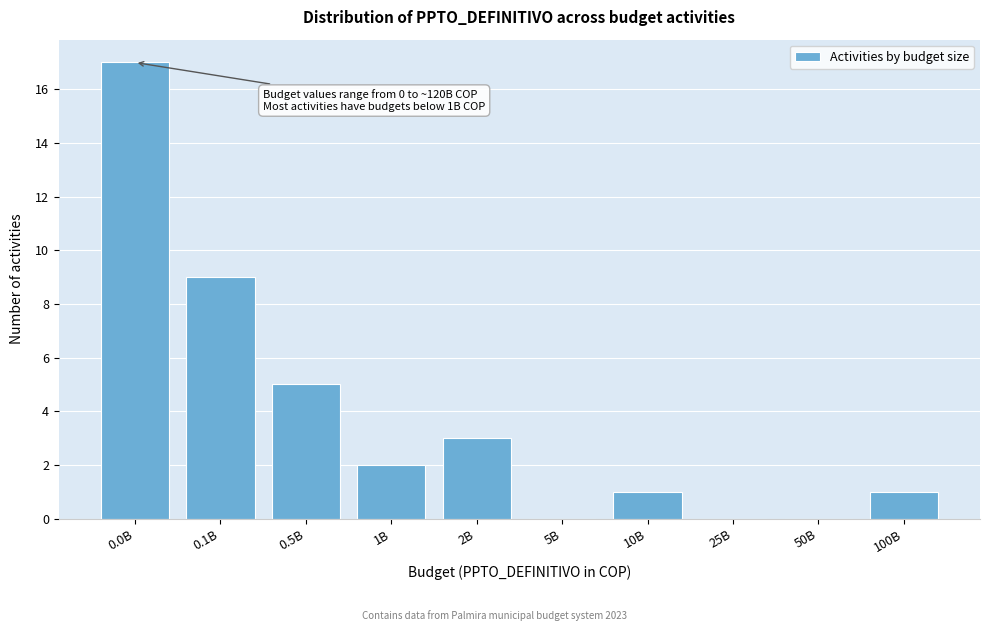

Reading left to right, what are all the values shown in this chart?

0.0B=17	0.1B=9	0.5B=5	1B=2	2B=3	5B=0	10B=1	25B=0	50B=0	100B=1